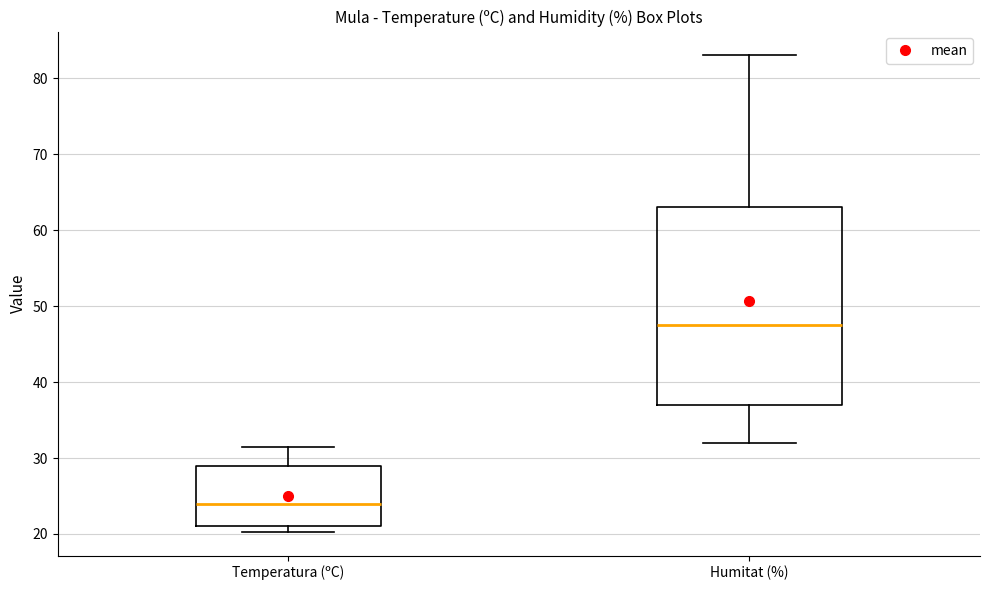

Reading left to right, transcribe this box plot: for each box, give where its median line is, the range the box spans, and where its two whiskers end, as read against the y-axis. The values are not printed on the chart, so give them approximately, as read against the axis.

Temperatura (ºC): median 24, box 21 to 29, whiskers 20 to 32
Humitat (%): median 48, box 37 to 63, whiskers 32 to 83